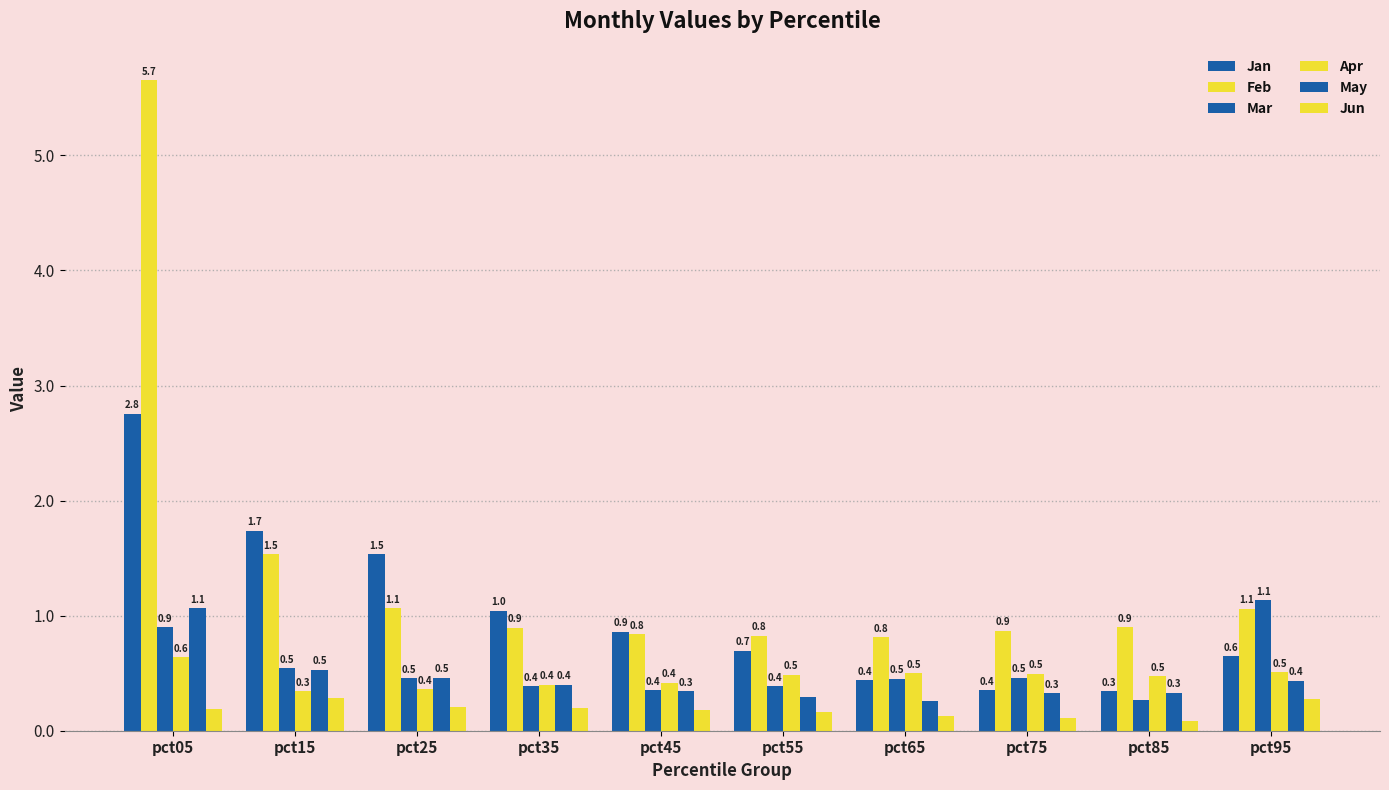

What is the value of the Jan bar at the 3rd from the left?

1.5